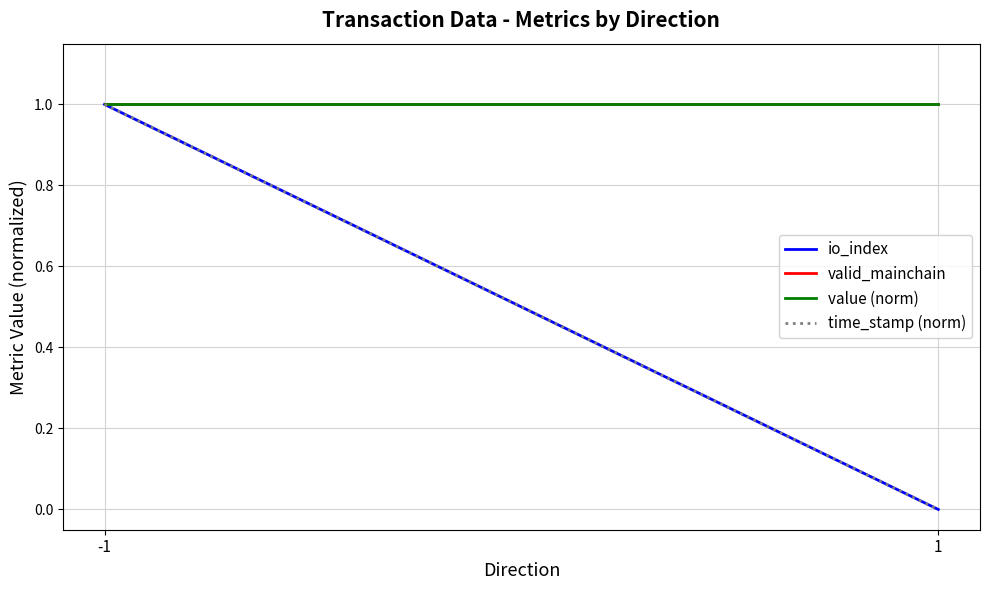

What value does the time_stamp (norm) series have at -1?

1